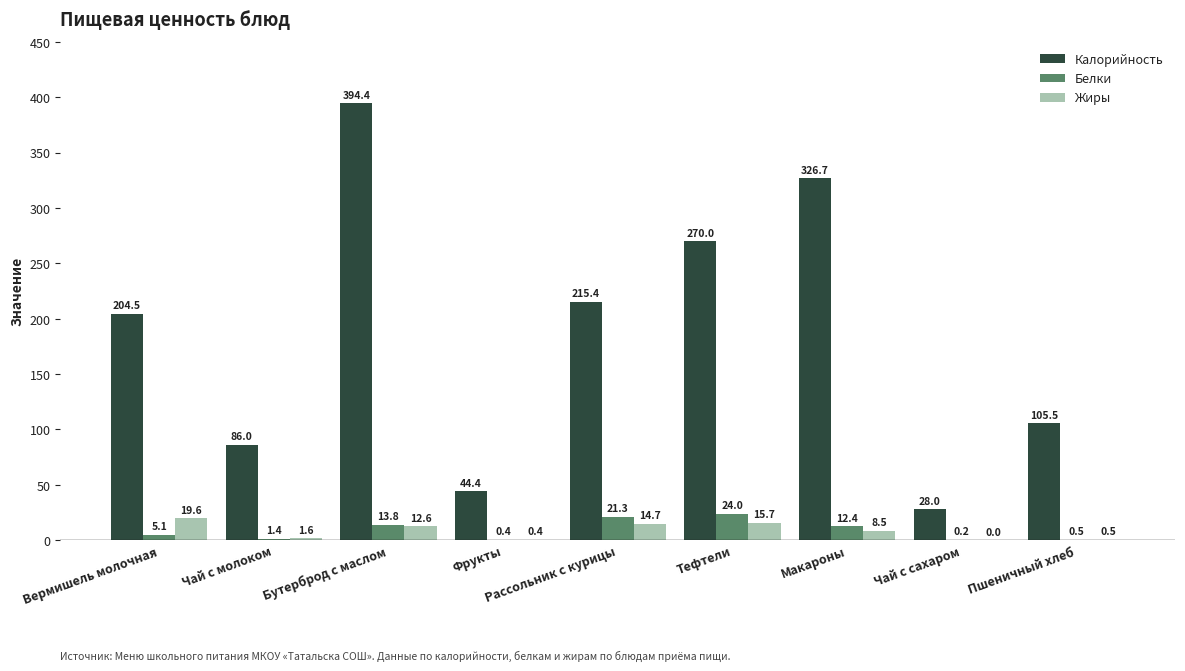

Which category has the highest value in the Жиры series?

Вермишель молочная